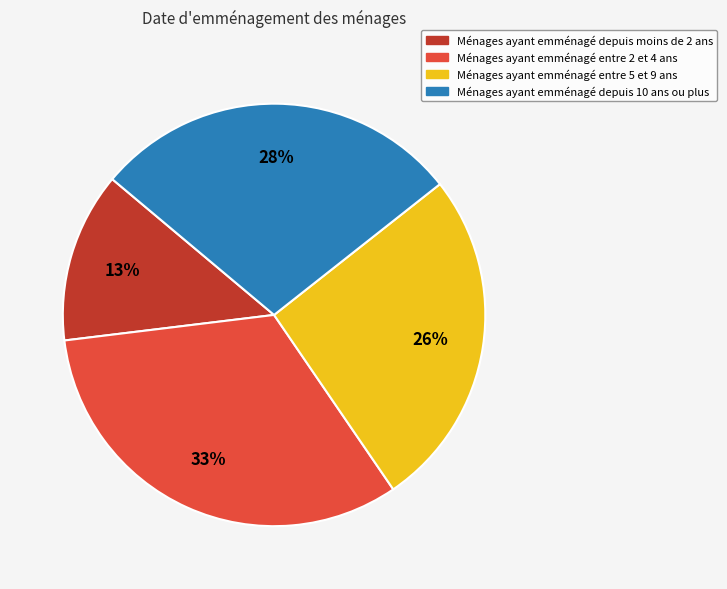

How many segments does this pie chart have?

4